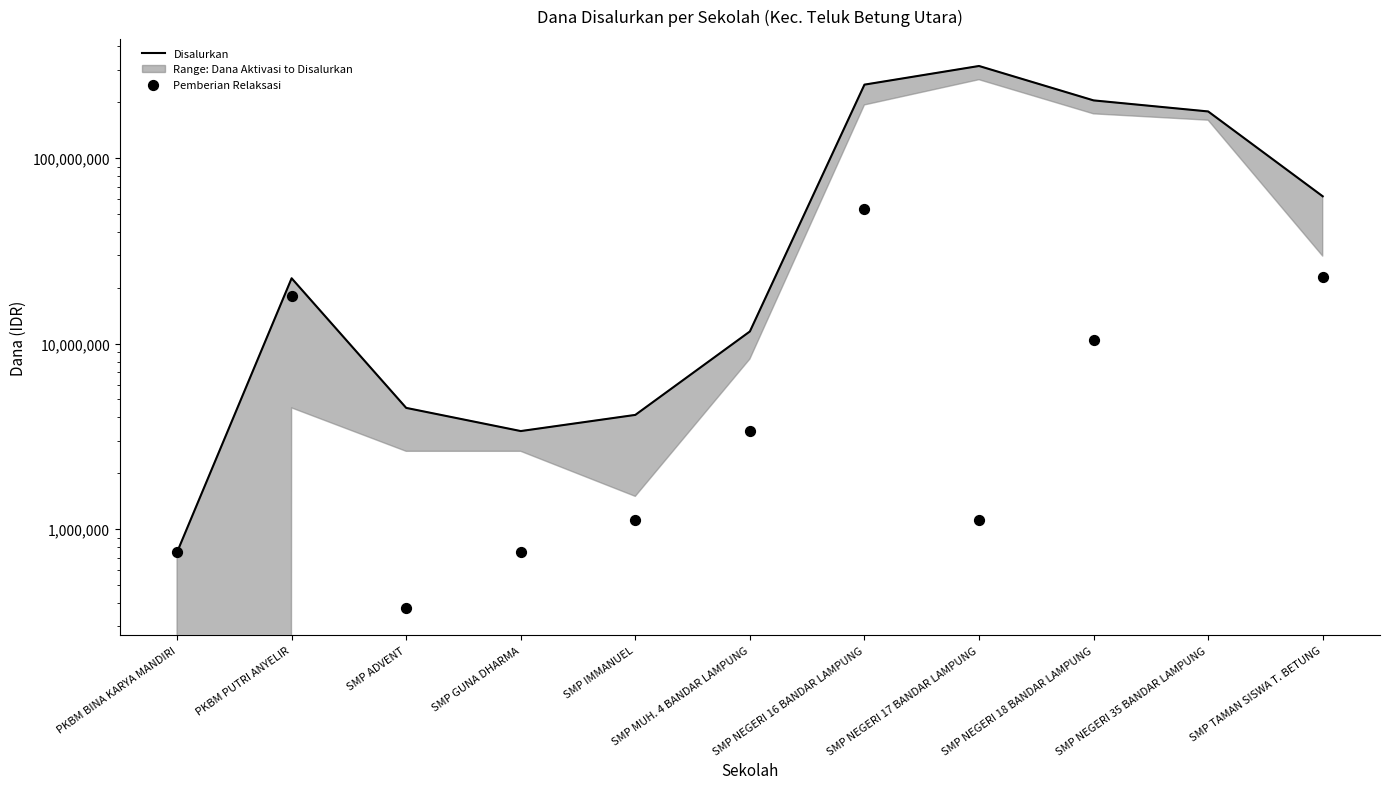

At which category is the sum across all series the highest?

SMP NEGERI 17 BANDAR LAMPUNG